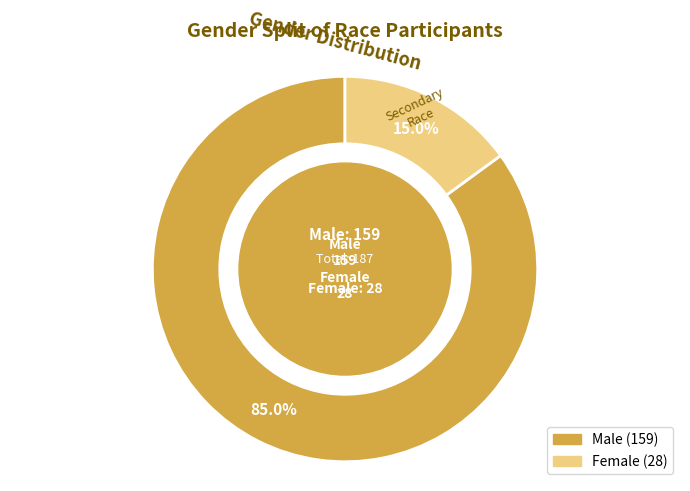

To the nearest percent, what portion does Female represent?

15%